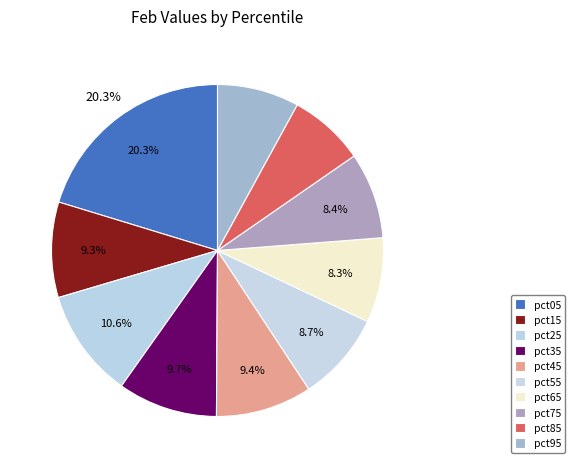

Is it true that pct35 is 1% of the pie?

False